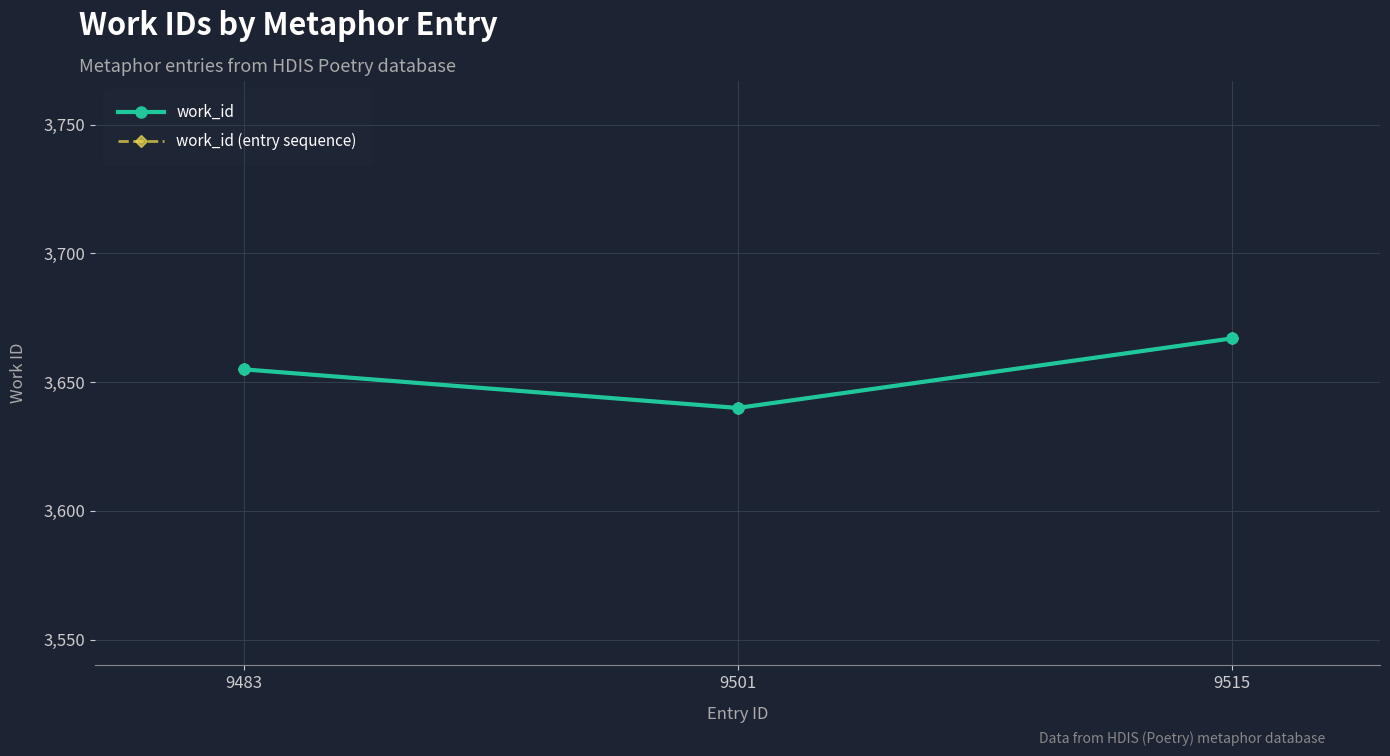

List the labels in order of work_id (entry sequence) value, largest first.

9515, 9483, 9501